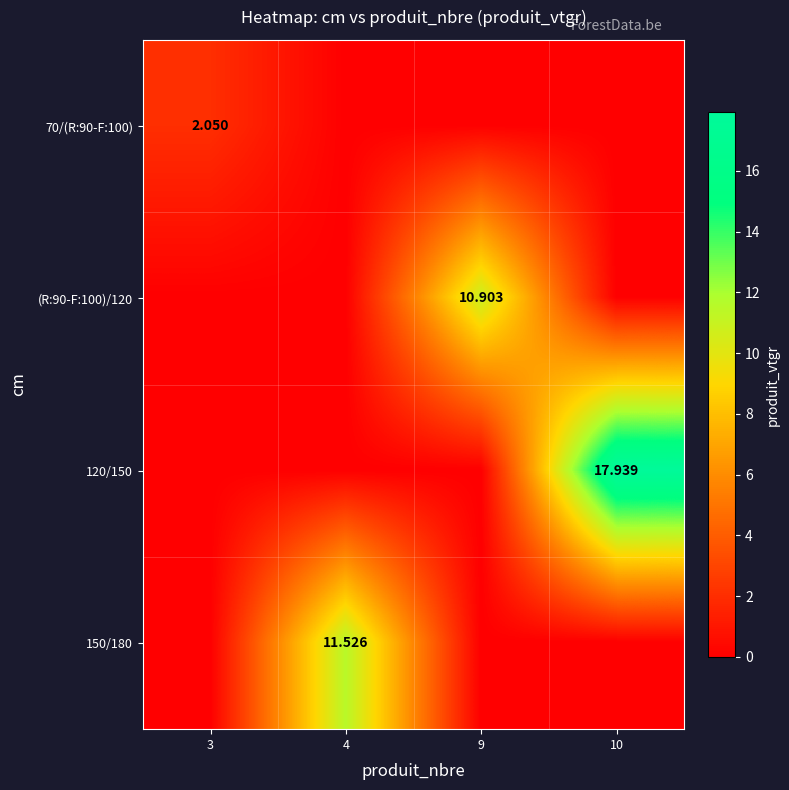

What is the difference between the highest and lowest values at 9?

10.9